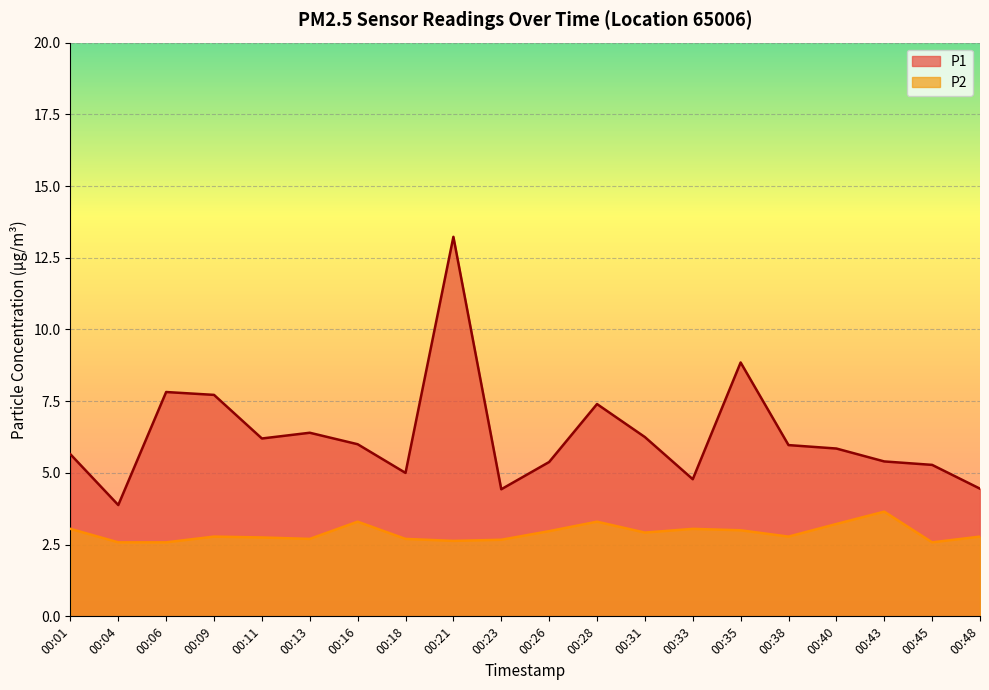

The P1 series shows 4.8 at 00:33. True or false?

True